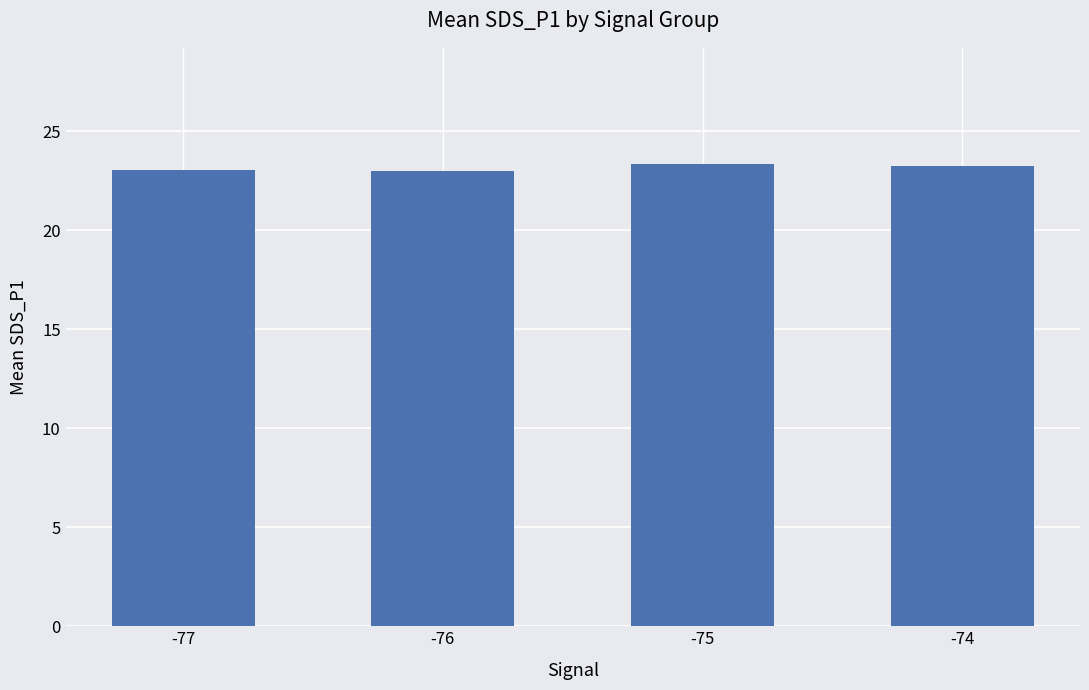

What is the change in value from -77 to -75?

+0.3